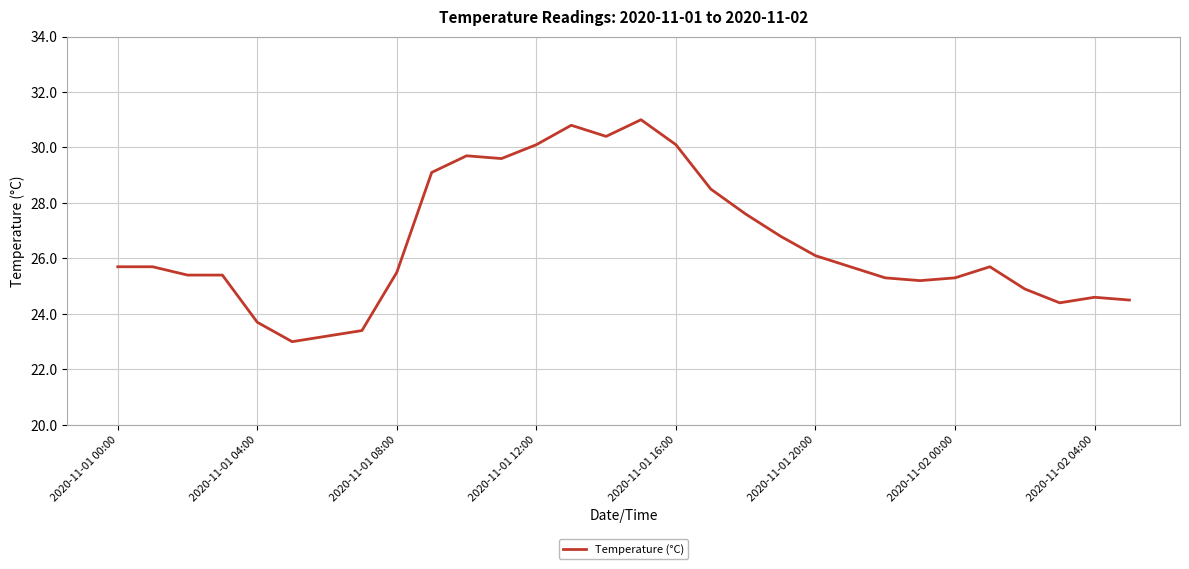

What is the difference between the maximum and minimum values?

8.0